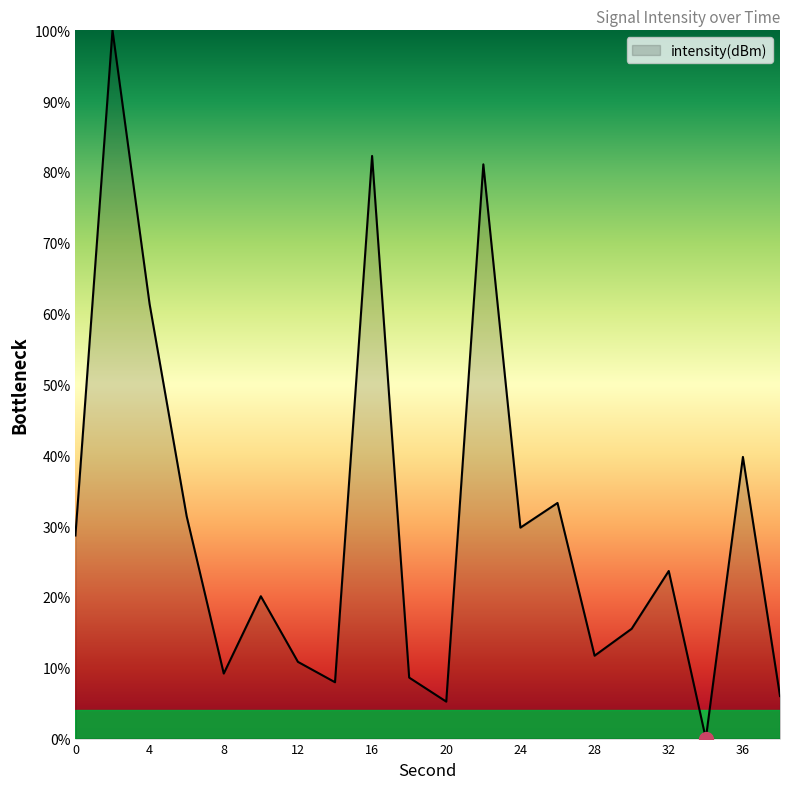

Reading right to left, list all the values displayed in this chart.

6.0	39.8	0.0	23.7	15.5	11.7	33.3	29.8	81.1	5.2	8.6	82.3	8.0	10.8	20.1	9.2	31.4	61.4	100.0	28.7